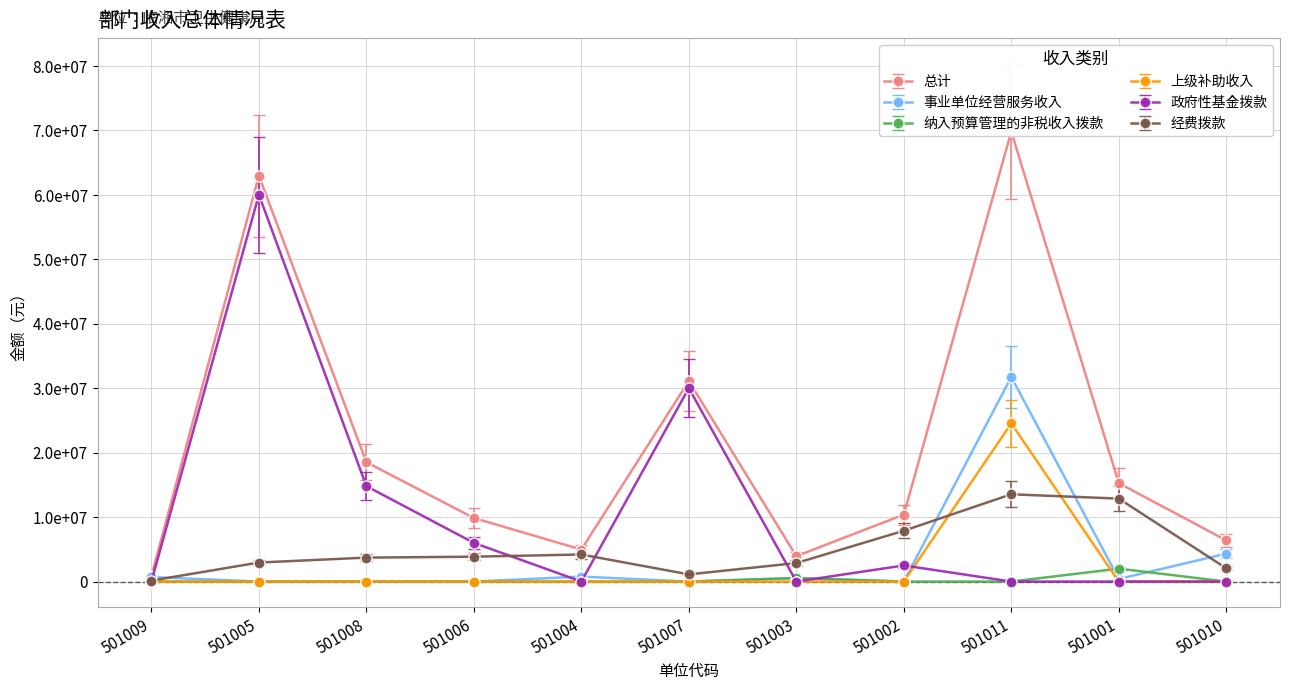

What is the sum of the 总计 values at 501006 and 501003?

11728367.2